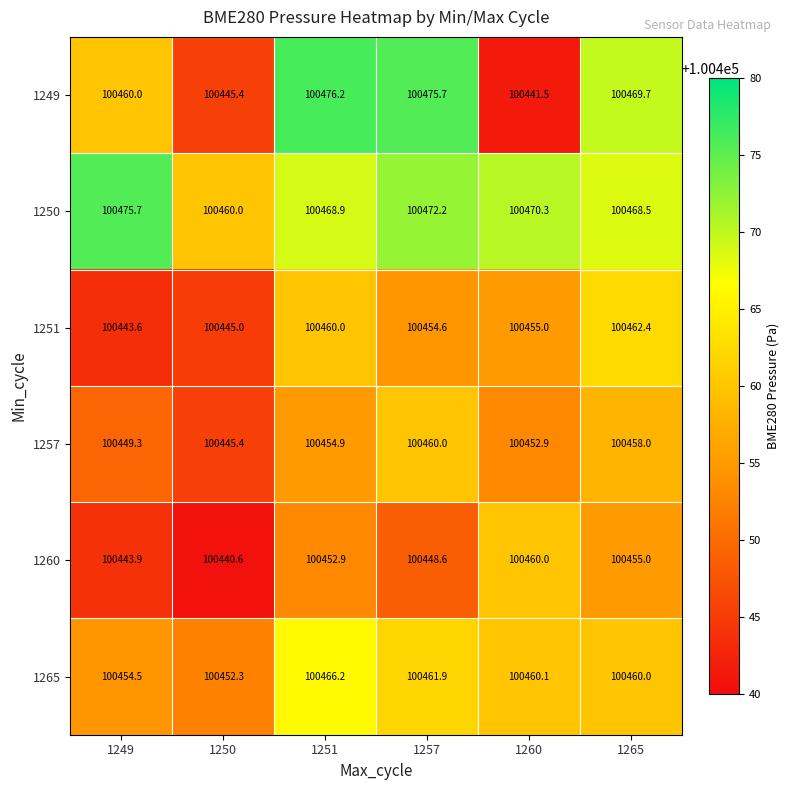

At how many categories does at least one series exceed 100463?

5